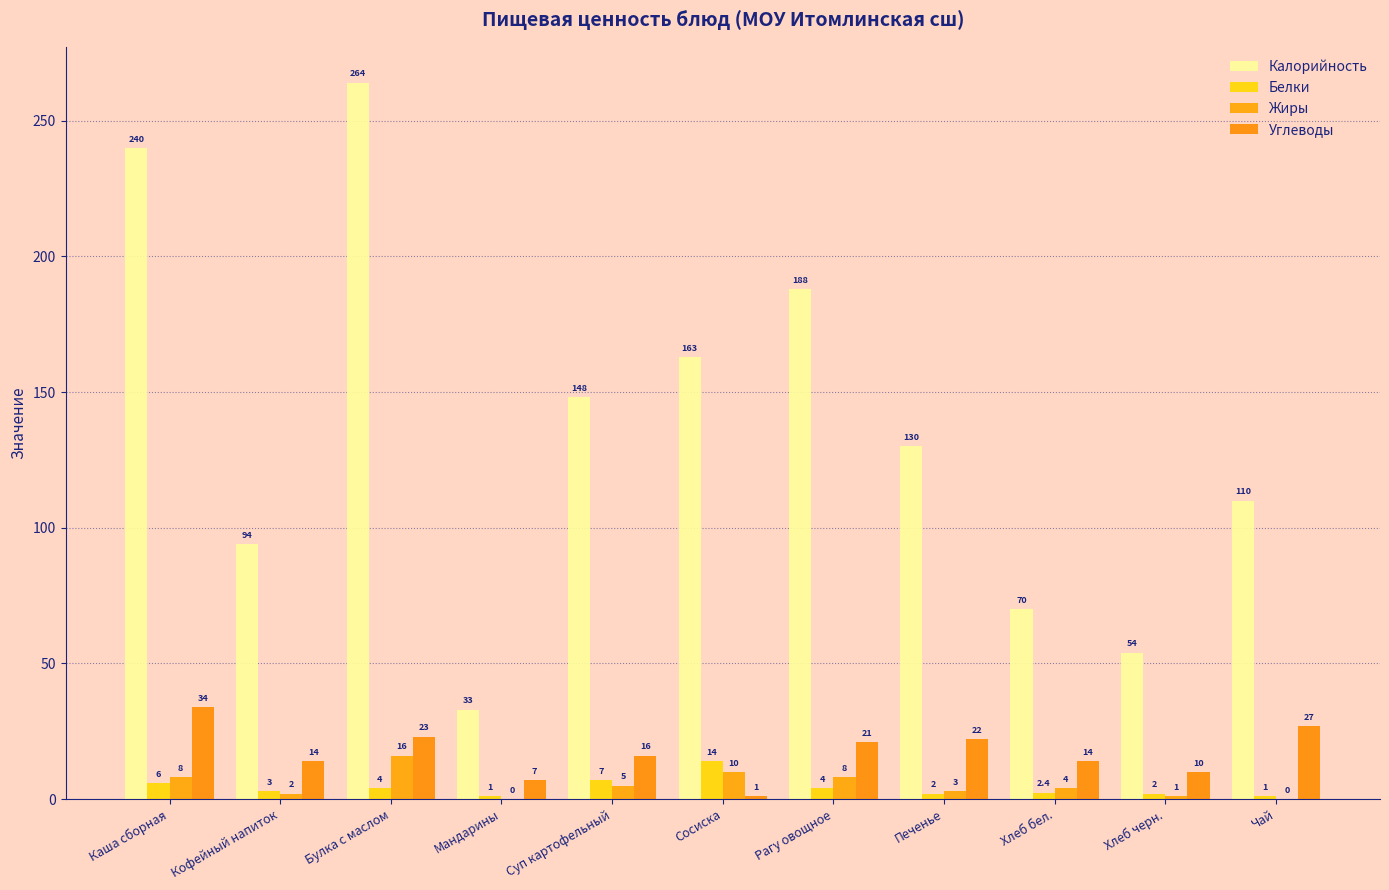

Does the chart contain stacked bars?

No